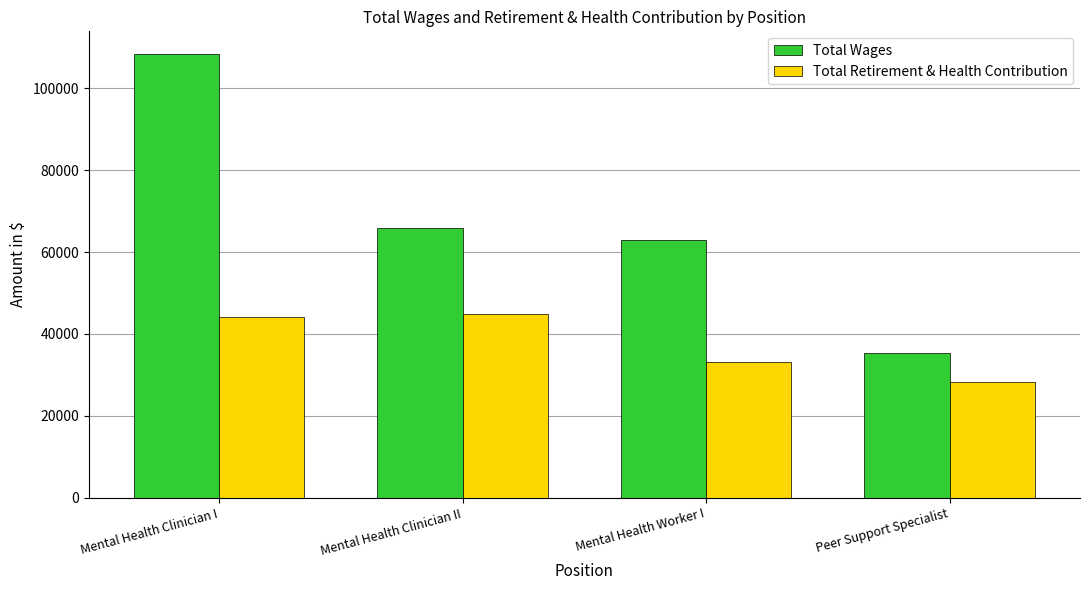

Reading right to left, what are all the values shown in this chart?

Total Wages: Peer Support Specialist=35462	Mental Health Worker I=63024	Mental Health Clinician II=65763	Mental Health Clinician I=108485
Total Retirement & Health Contribution: Peer Support Specialist=28153	Mental Health Worker I=33241	Mental Health Clinician II=44832	Mental Health Clinician I=44251